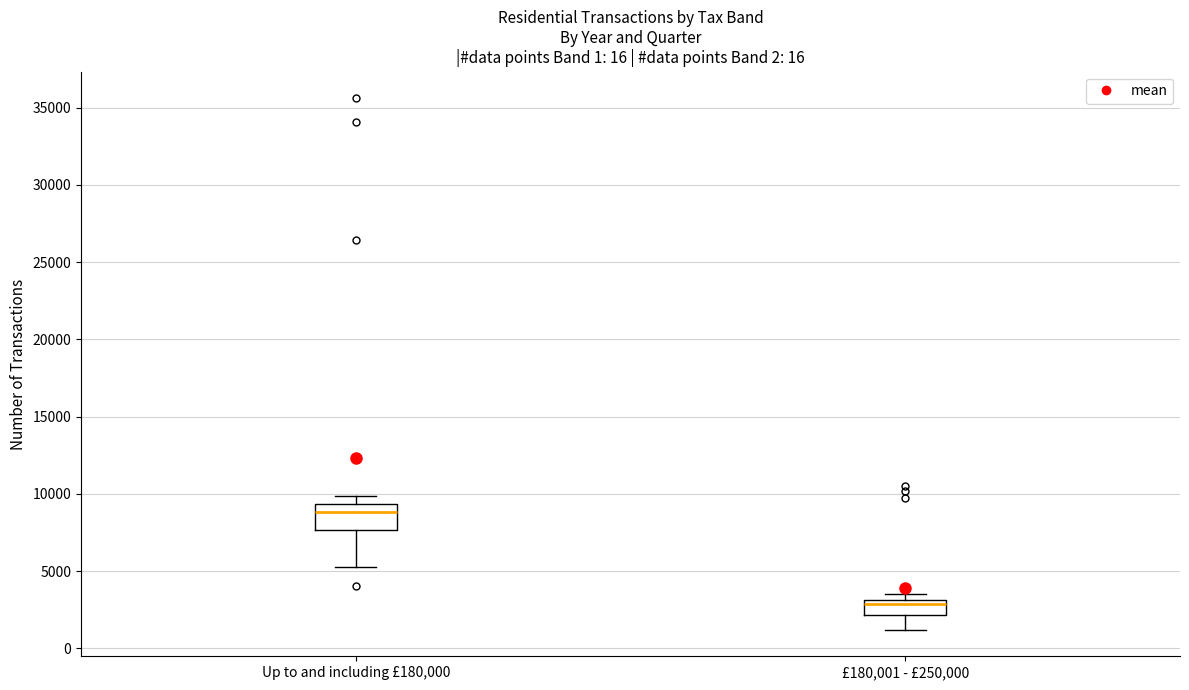

Reading left to right, read every box against the y-axis: the position of its median line, the range the box covers, and the ends of its whiskers. The values are not printed on the chart, so give them approximately, as read against the axis.

Up to and including £180,000: median 9000, box 7500 to 9500, whiskers 5500 to 10000
£180,001 - £250,000: median 3000 (just below the box's upper edge), box 2000 to 3000, whiskers 1000 to 3500